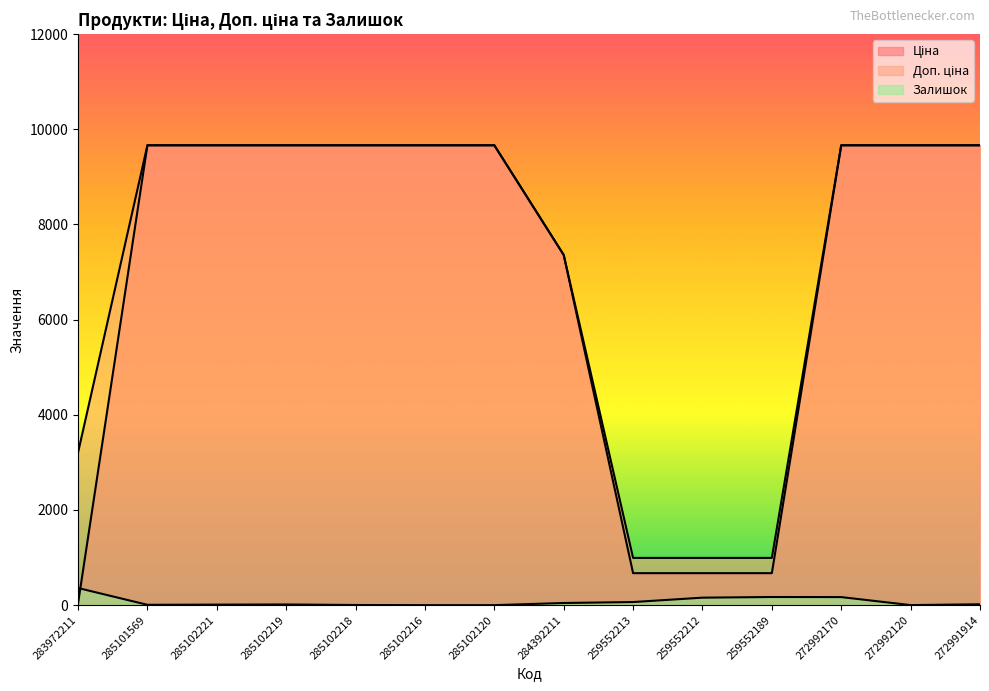

True or false: Залишок and Доп. ціна intersect in this chart.

False